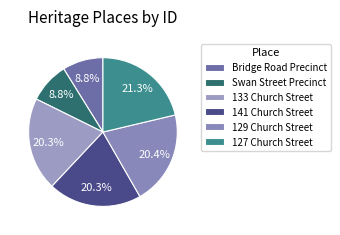

Does 127 Church Street account for over 50% of the chart?

No